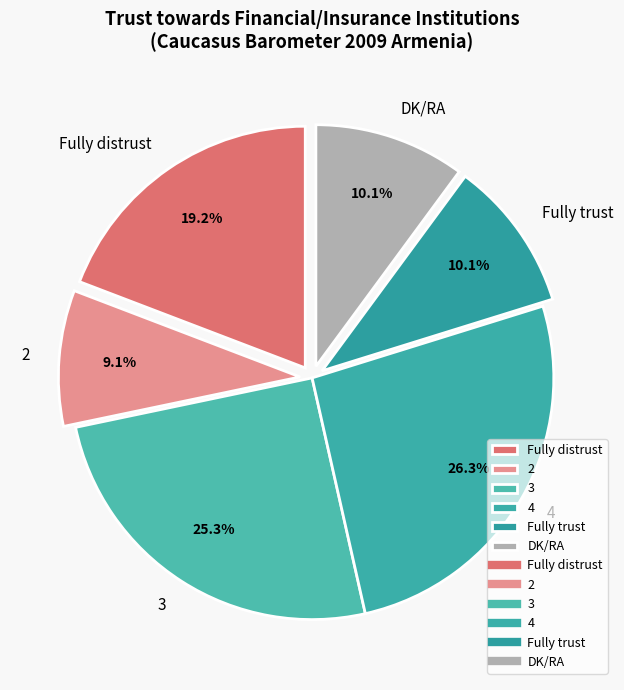

True or false: Fully distrust accounts for 6% of the total.

False